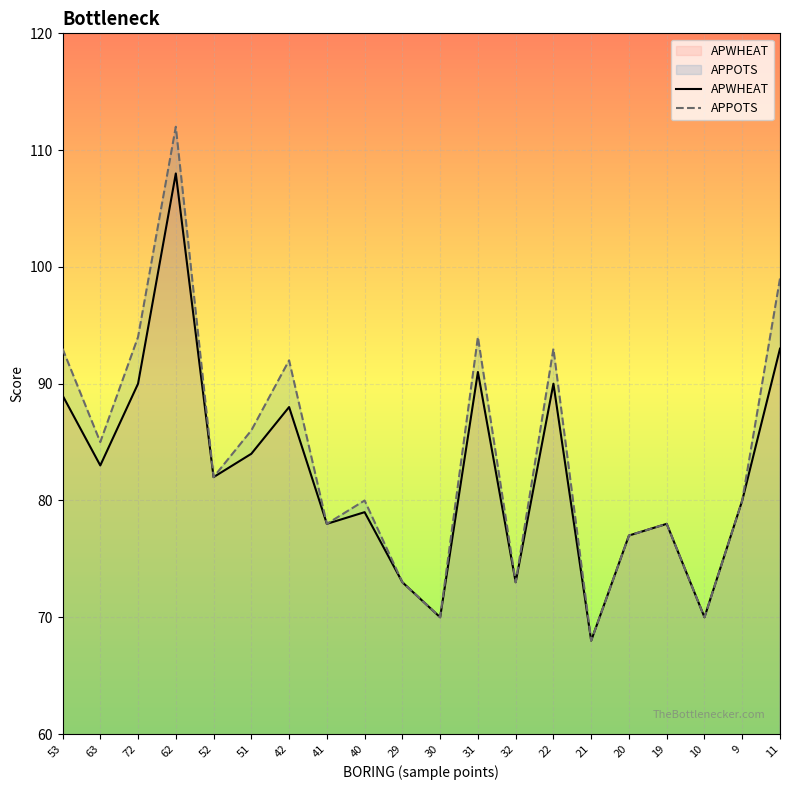

Read the APWHEAT value at 53, to the nearest 10.

90